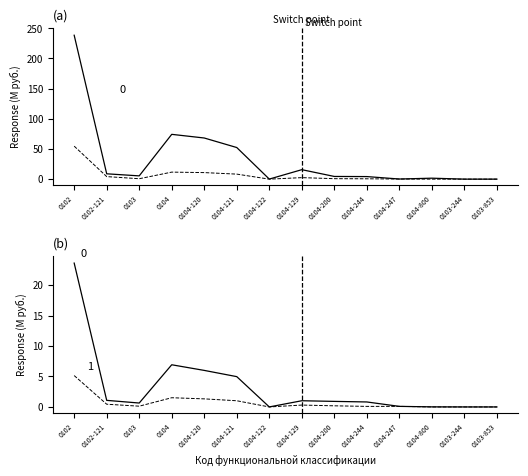

The бюджеты сел. пос. (col_28) series shows 0.1 at 0104-244. True or false?

False